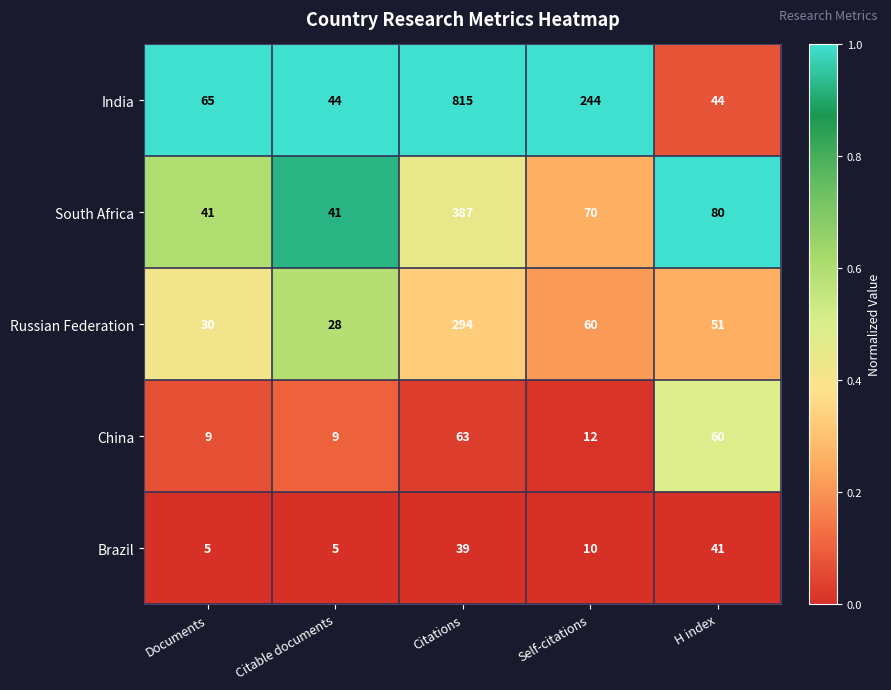

At which category does the chart reach its peak across all series?

Citations